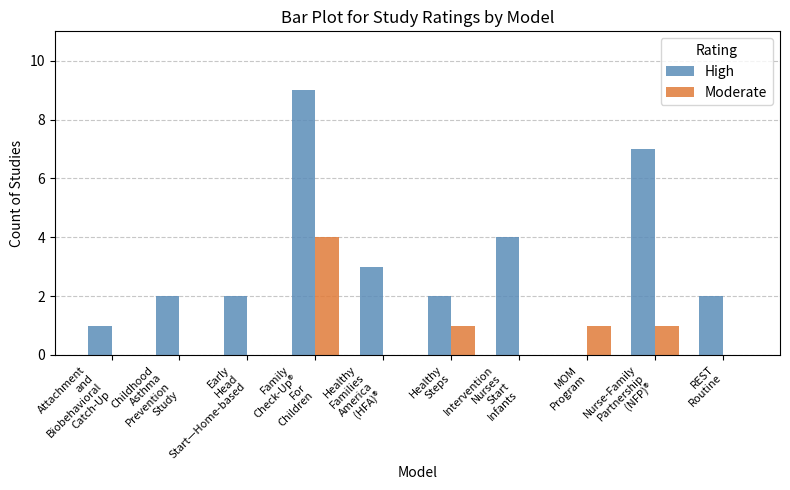

Which series has the largest total across all categories?

High